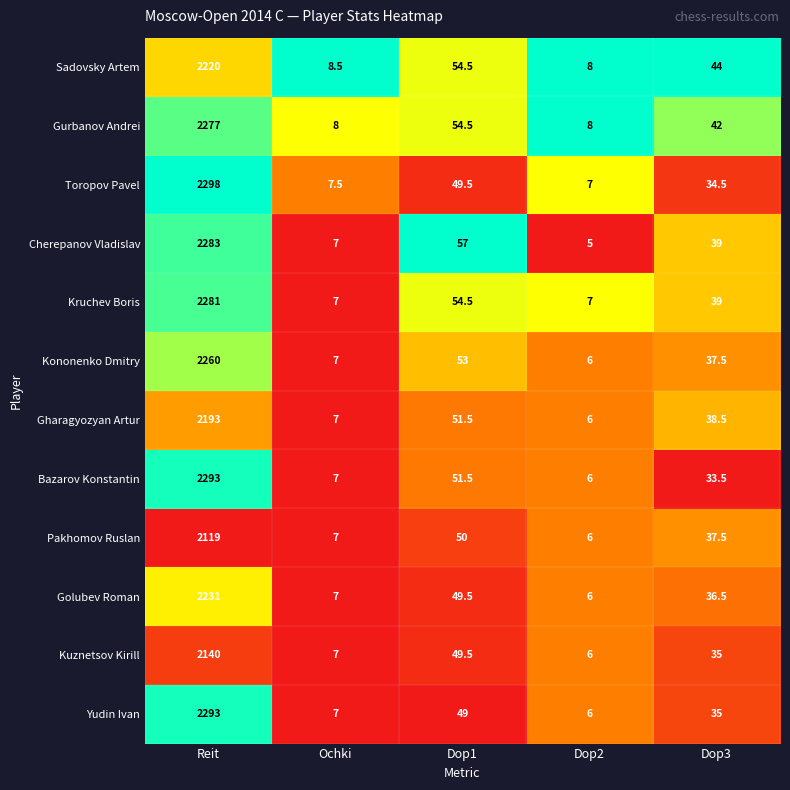

What is the sum of all Kuznetsov Kirill values?

2237.5